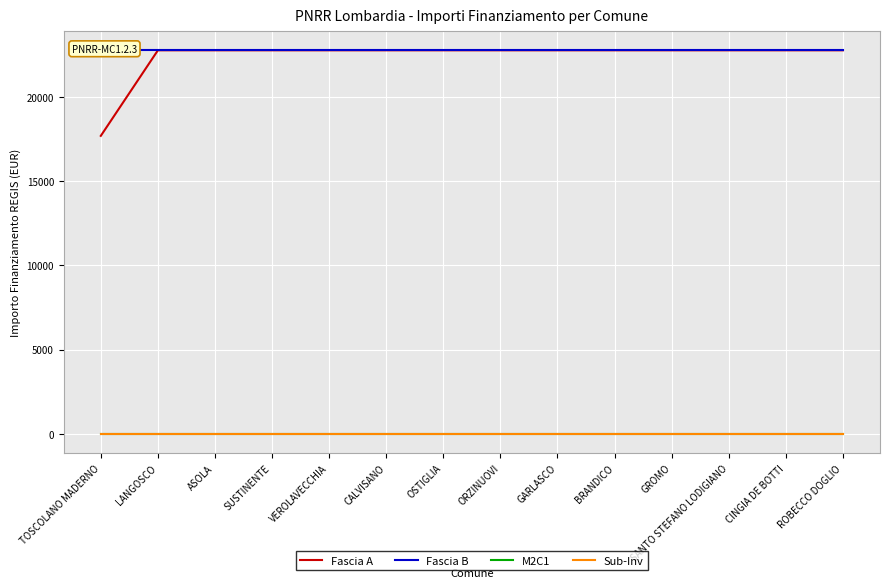

What is the spread (max minus min) of values at OSTIGLIA?

22747.7